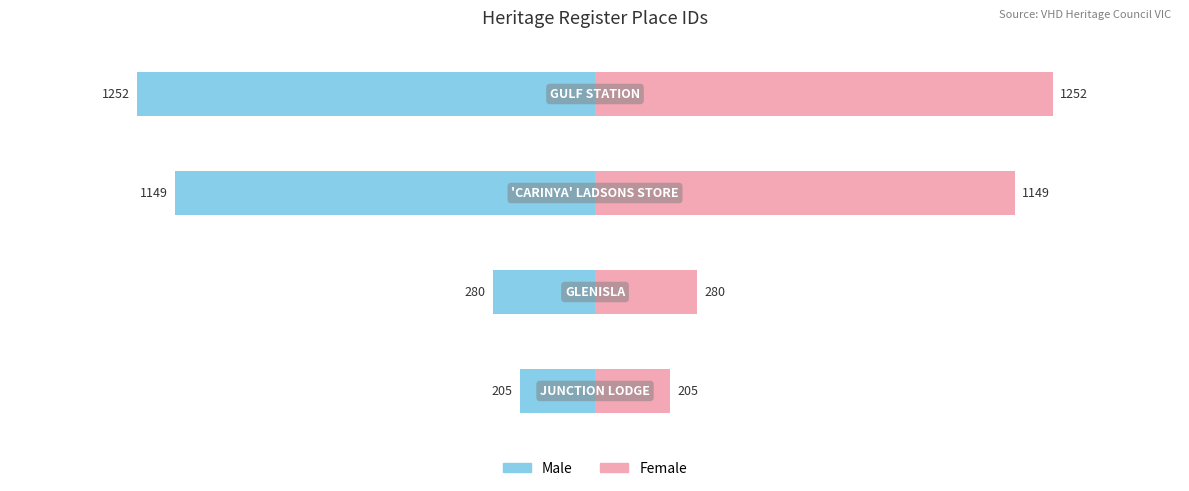

True or false: Female has a value of 205 at 0.

True